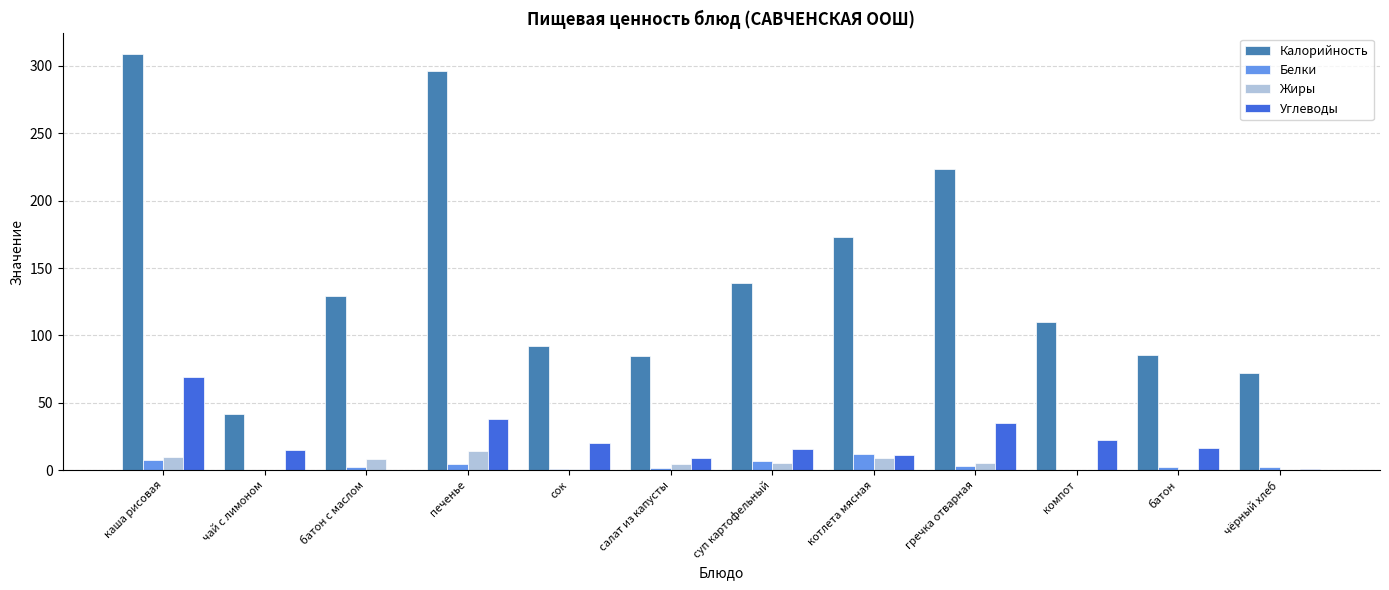

What are all the series names shown in the legend?

Калорийность, Белки, Жиры, Углеводы